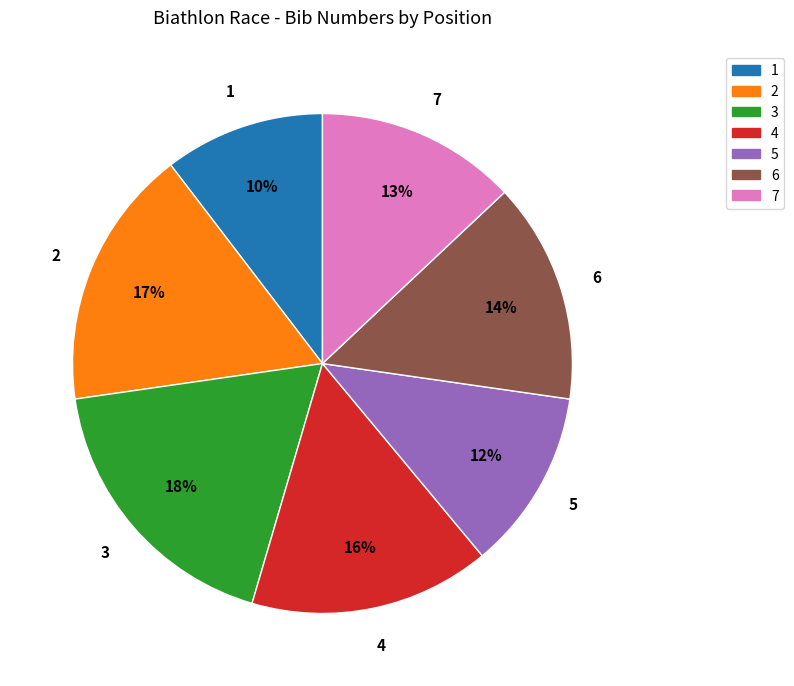

What is the smallest slice in the pie chart?

1